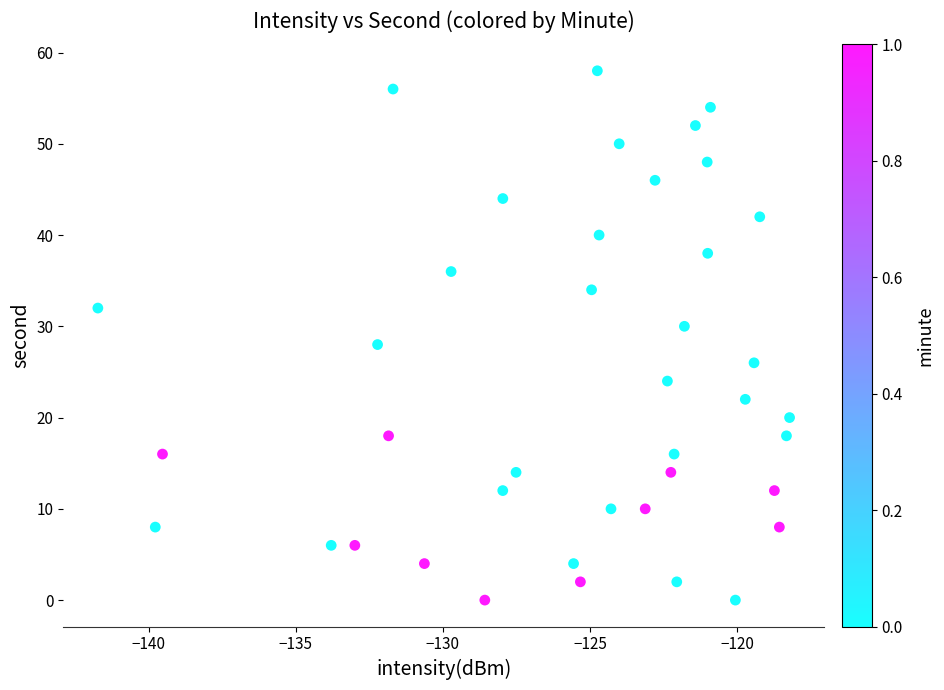

What is the range of Y values (max minus min)?

58